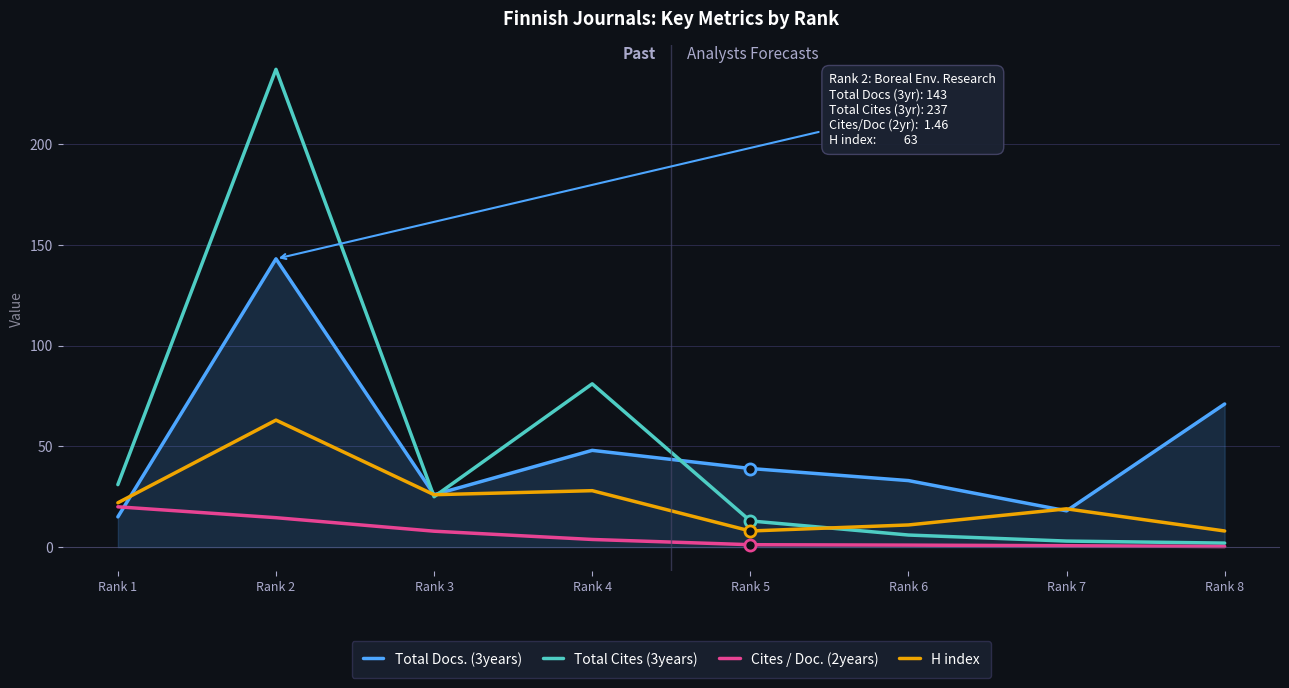

What is the sum of all Cites / Doc. (2years) values?

49.5